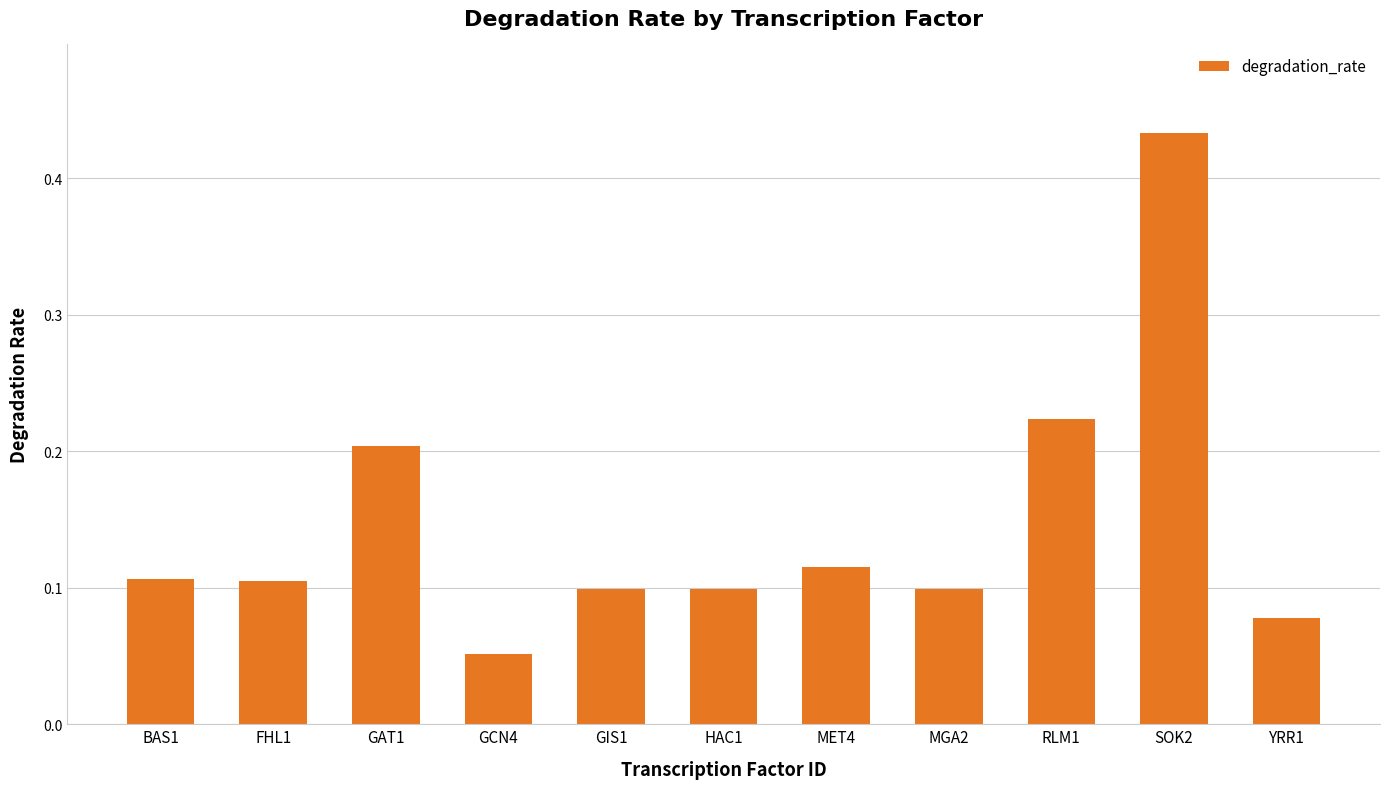

How many bars are there in total?

11